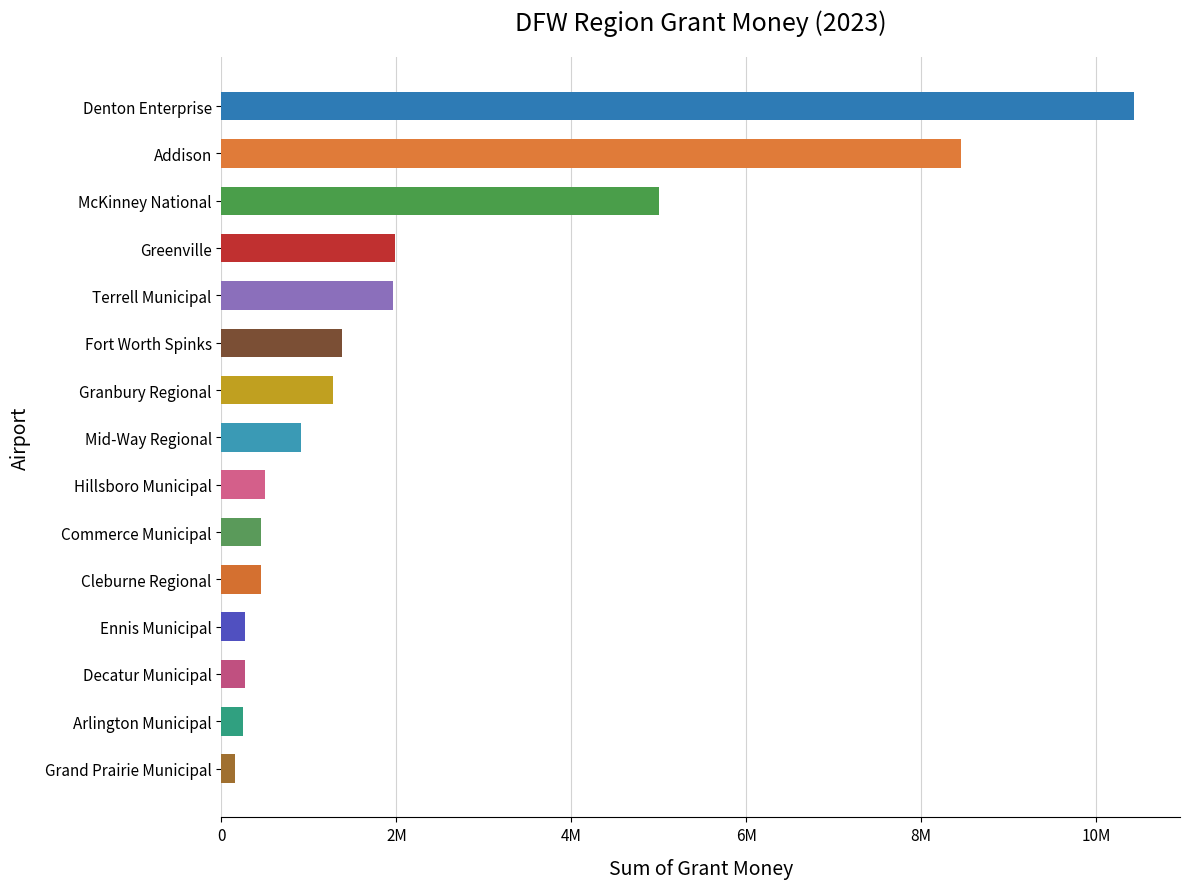

Are the bars horizontal?

Yes